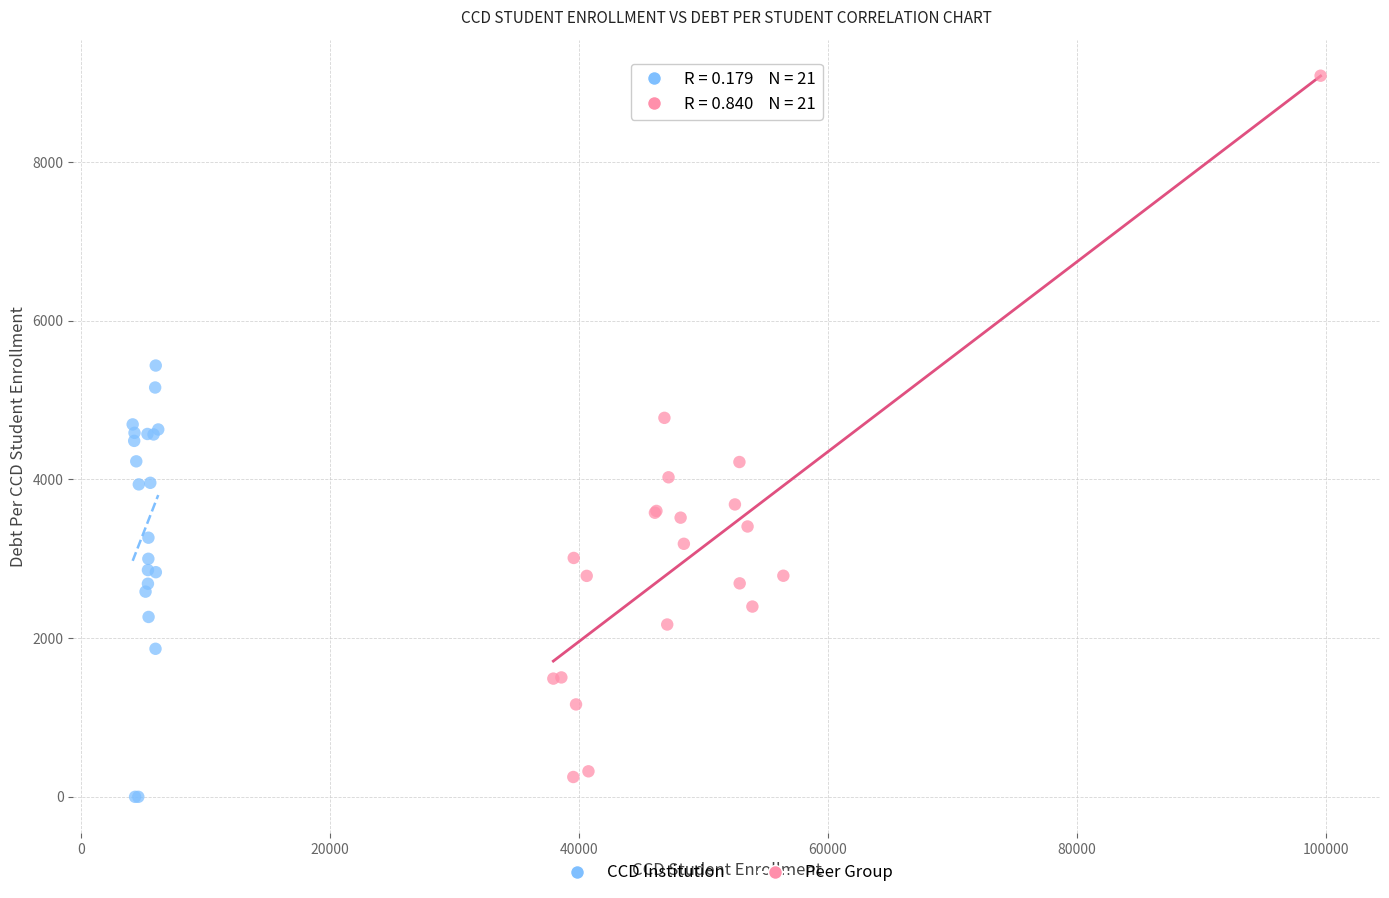

Which series reaches the maximum Y coordinate?

Peer Group